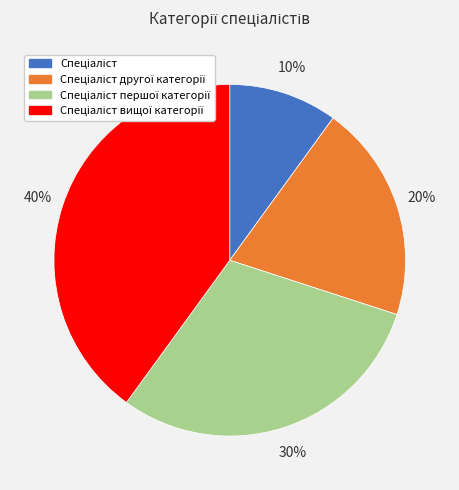

Is there a majority slice in this chart?

No